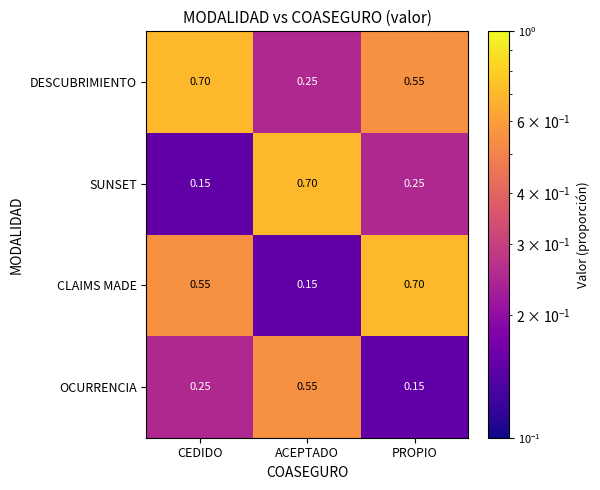

Which series has the largest total across all categories?

DESCUBRIMIENTO